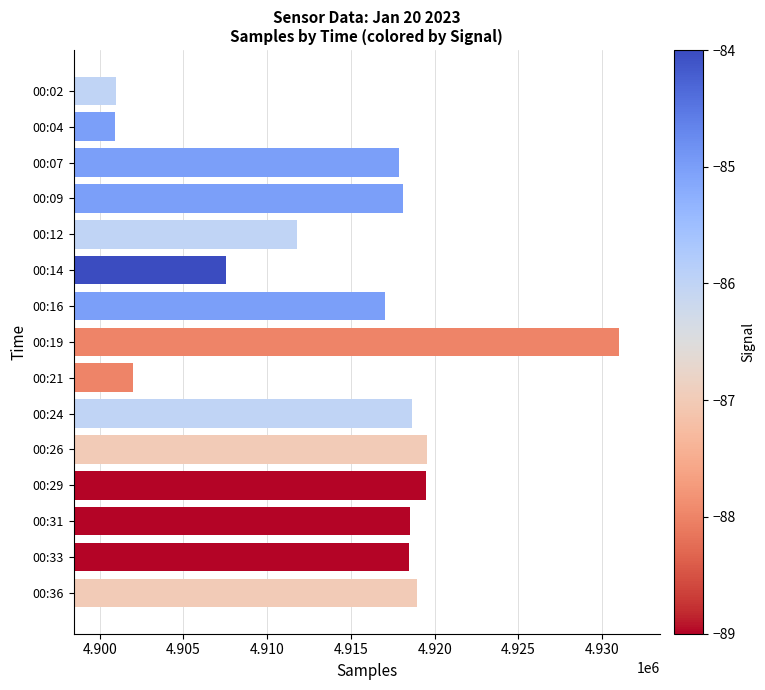

How many series are shown in this chart?

1